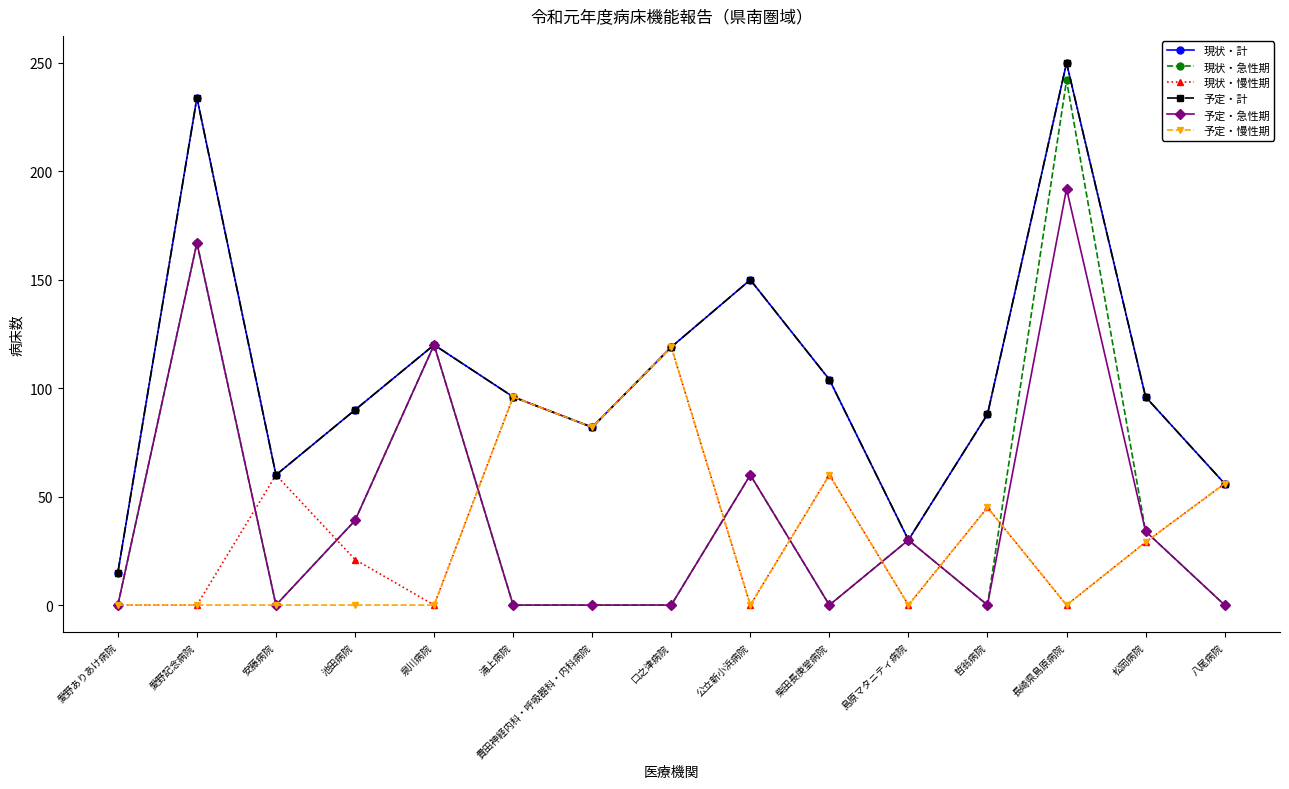

Between 愛野記念病院 and 安藤病院, which is larger?

愛野記念病院